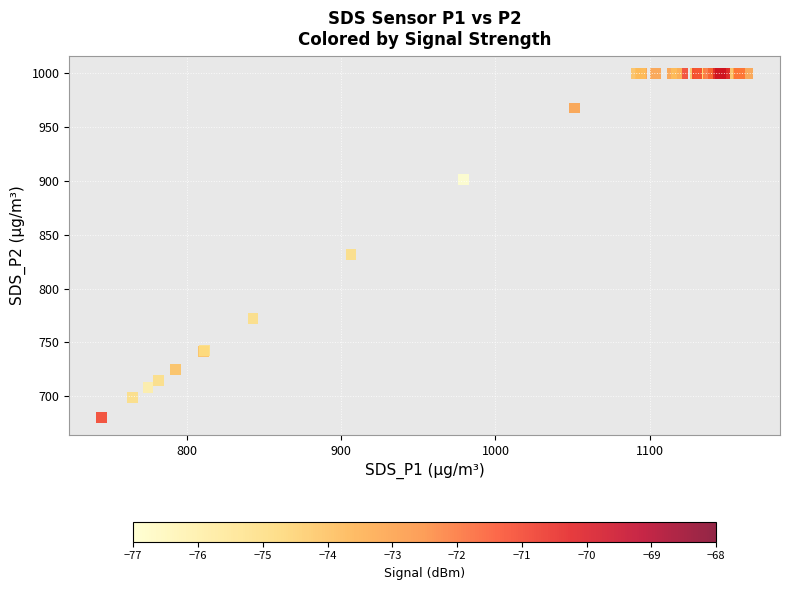

What Y value in the scatter plot is closest to 840?

831.9